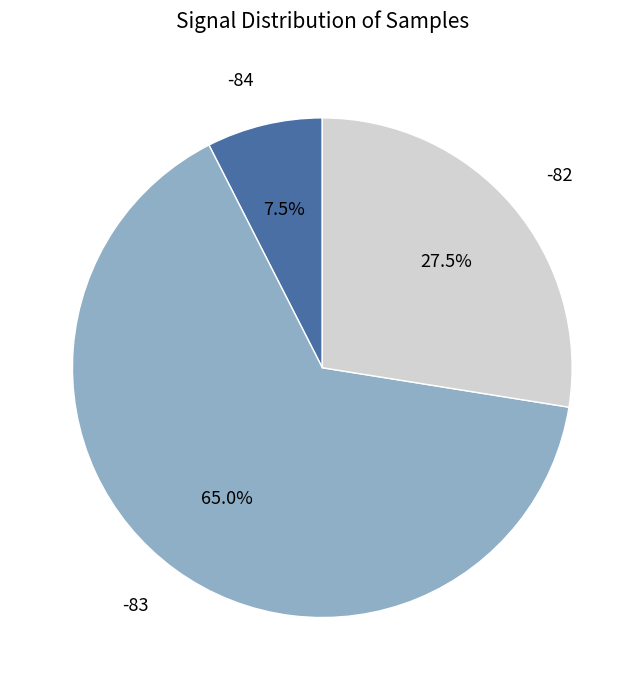

Is there any slice that represents more than half of the pie?

Yes